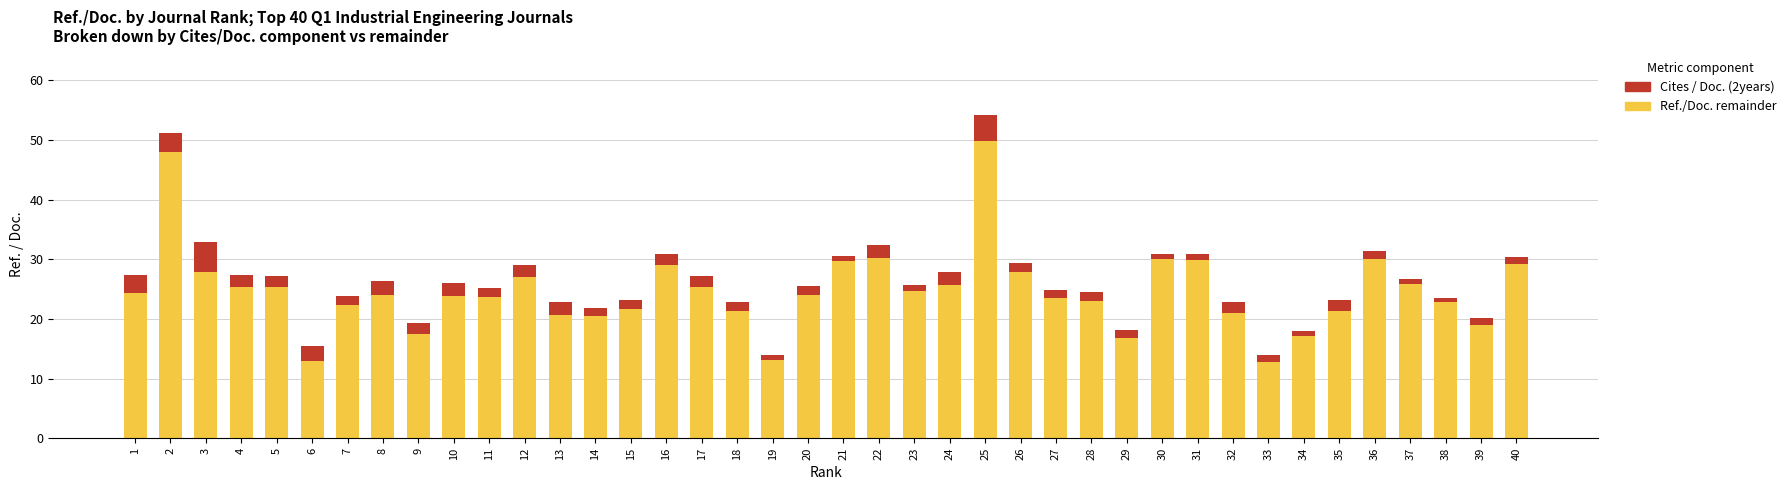

Count the number of categories in the chart.

40